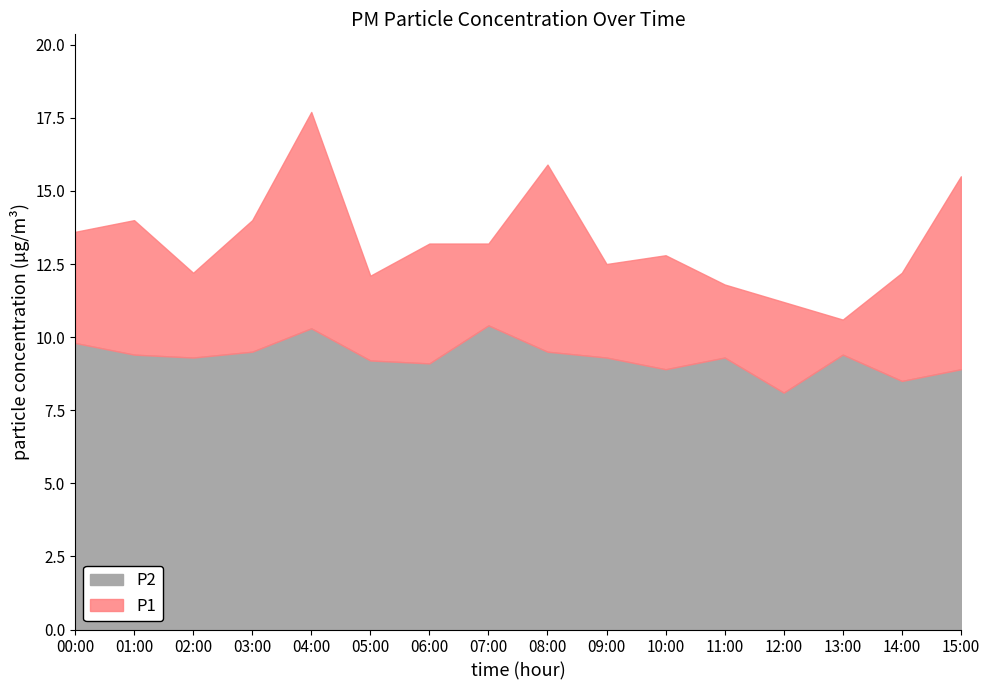

Which series has the largest range (max minus min)?

P1